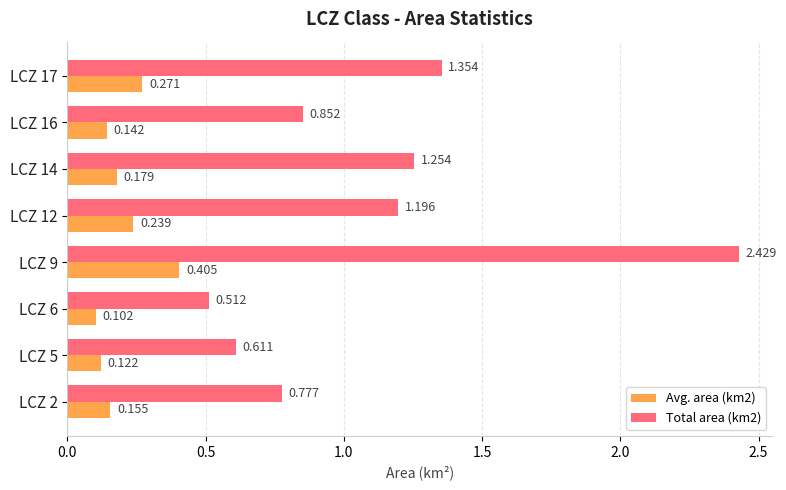

Is the value of Avg. area (km2) at LCZ 14 greater than the value of Total area (km2) at LCZ 2?

No